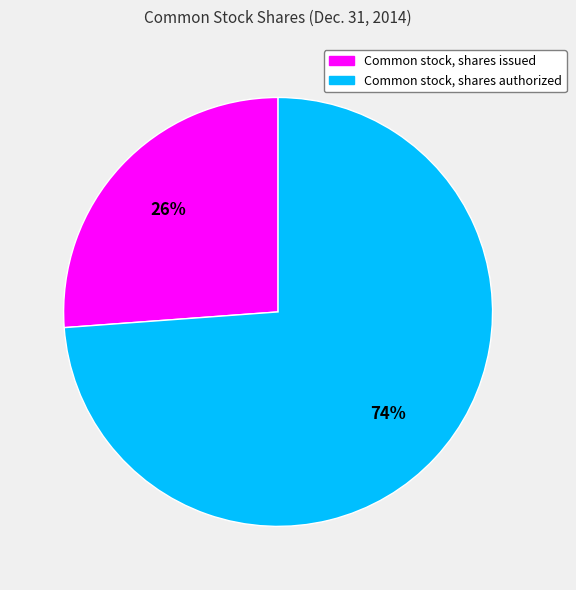

To the nearest percent, what portion does Common stock, shares authorized represent?

74%